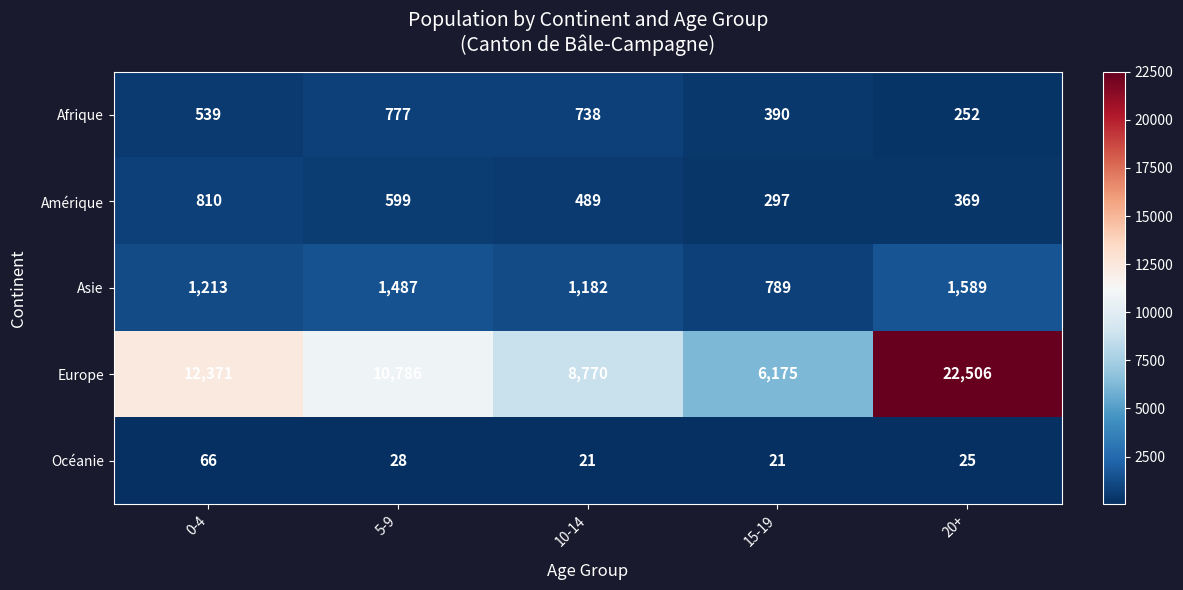

How many categories are shown in the chart?

5